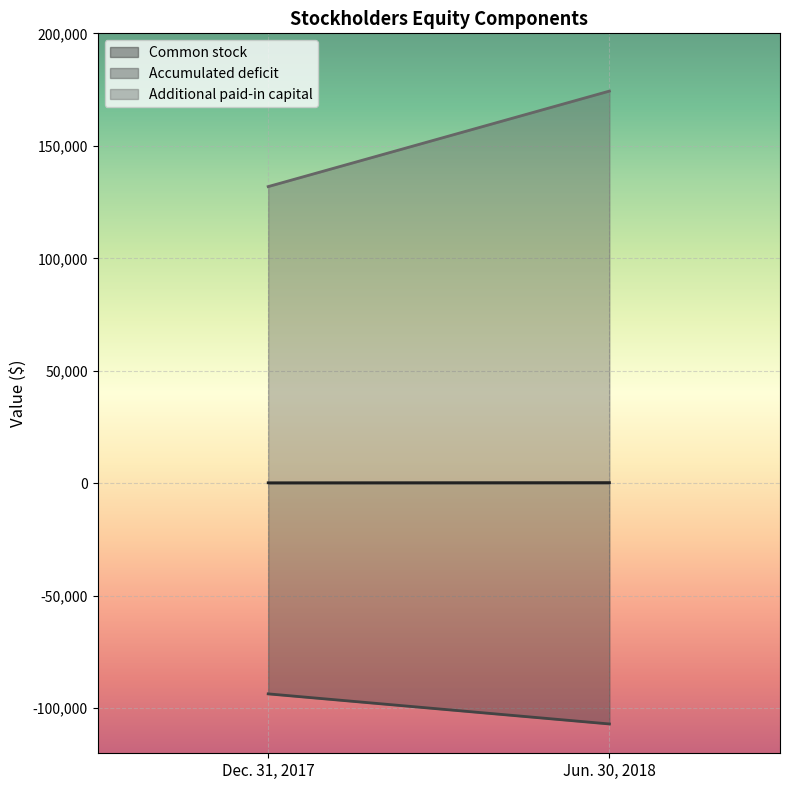

Reading left to right, extract all data points from this chart.

Common stock: Dec. 31, 2017=226	Jun. 30, 2018=306
Accumulated deficit: Dec. 31, 2017=-93593	Jun. 30, 2018=-106968
Additional paid-in capital: Dec. 31, 2017=131877	Jun. 30, 2018=174329